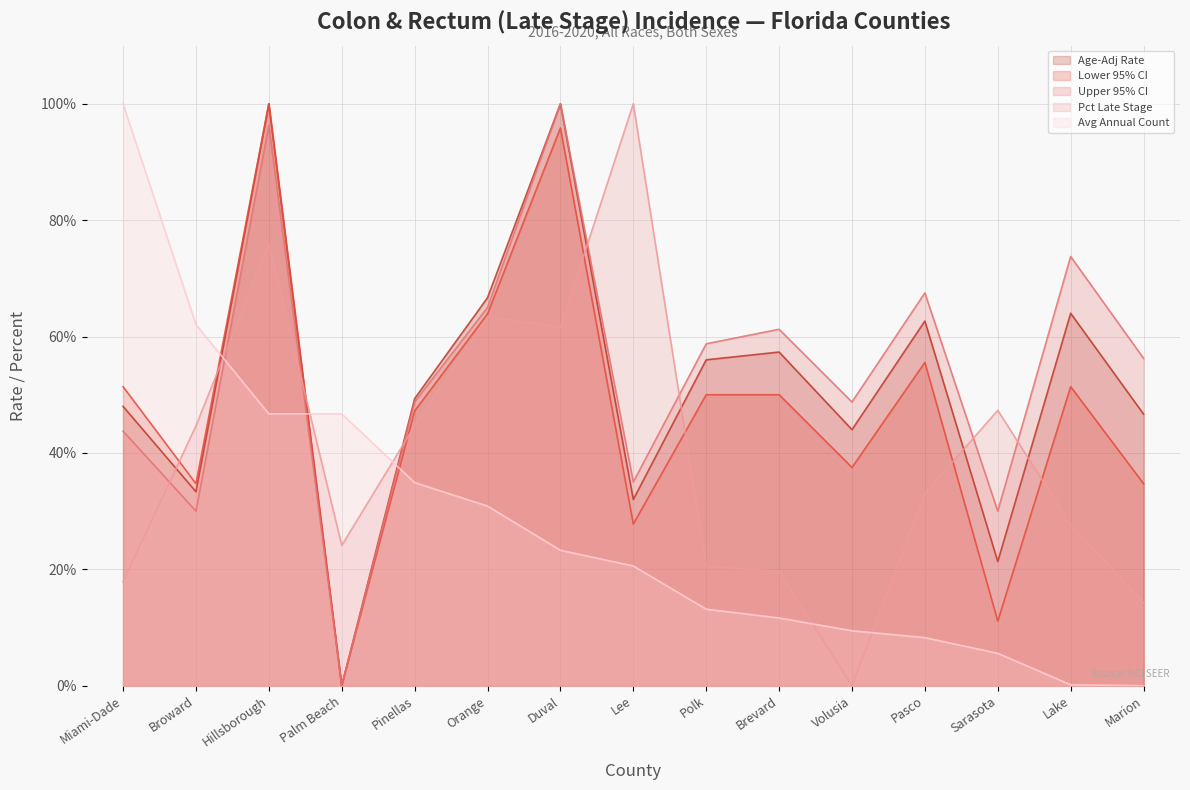

What is the difference between the Avg Annual Count values at Brevard and Orange?

19.2